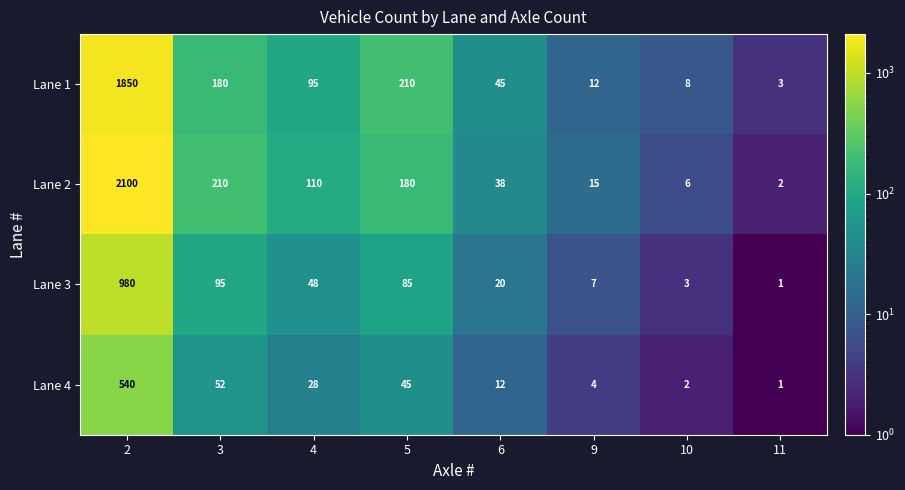

The Lane 4 series shows 906 at 2. True or false?

False